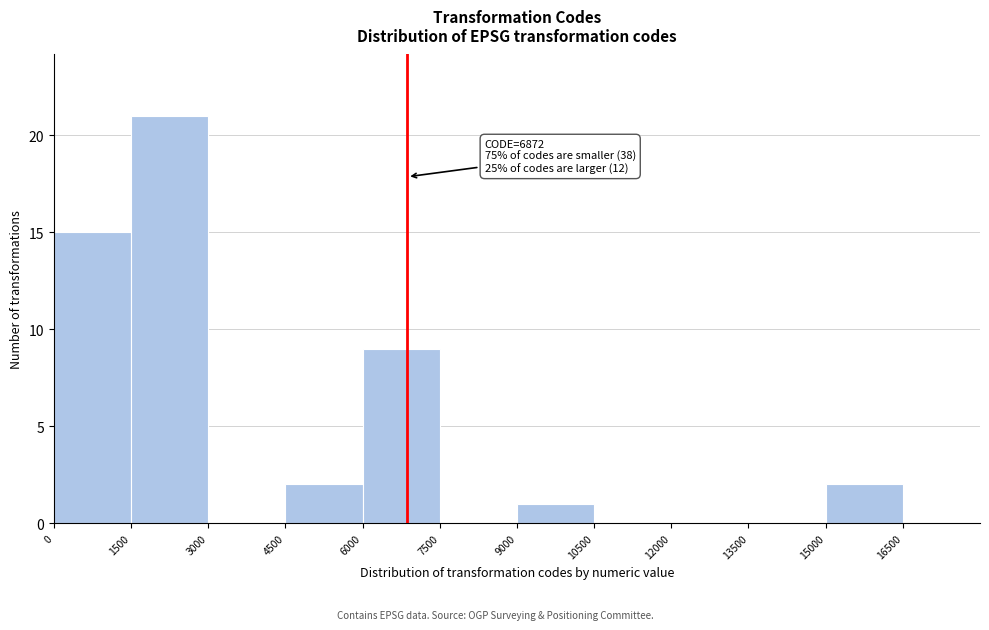

Over which range of the x-axis is the bar tallest?

1500 to 3000